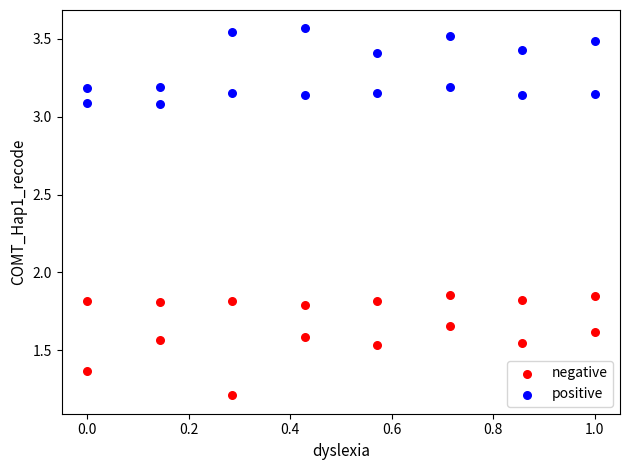

What are all the series names shown in the legend?

negative, positive